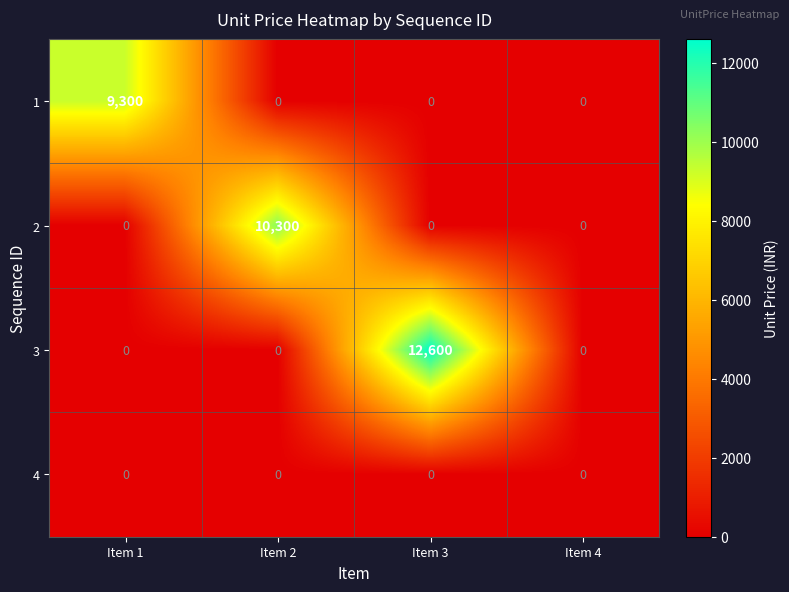

Which series has the largest total across all categories?

3